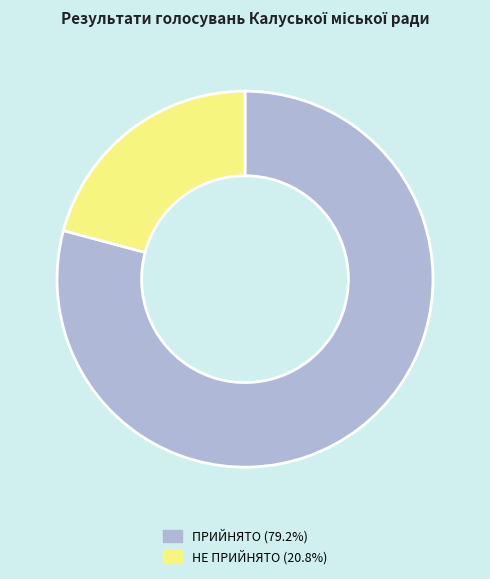

Does any single category account for the majority?

Yes